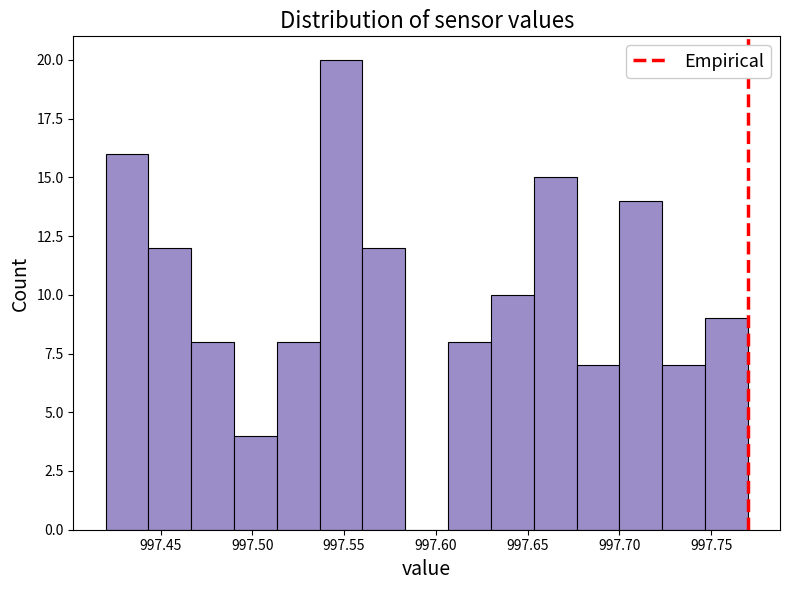

What is the height of the bar covering 997.655 to 997.675 on the x-axis? Neither the bar edges nor the heights are printed on the chart, so give them approximately, as read against the axes.

15